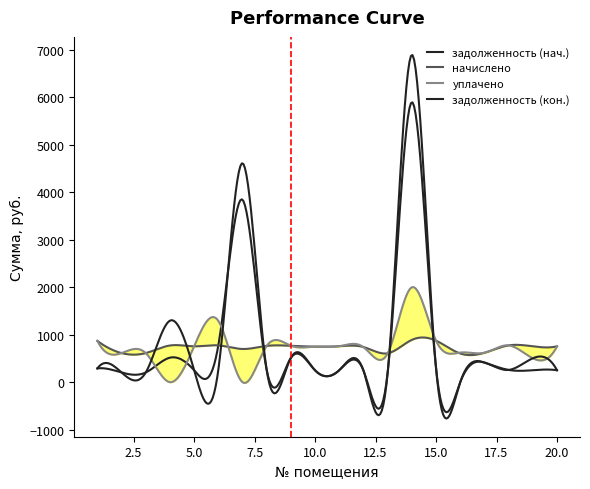

True or false: начислено has a value of 773.3 at 4.

True